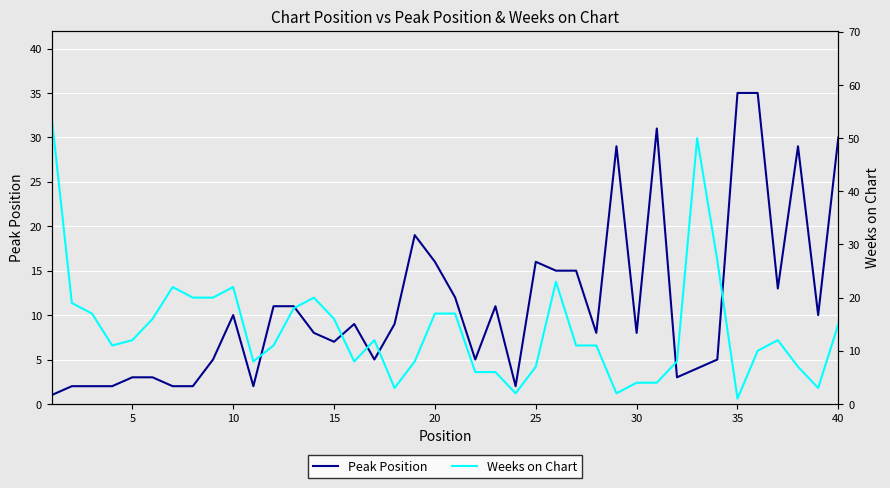

The Peak Position series shows 3 at 5. True or false?

True